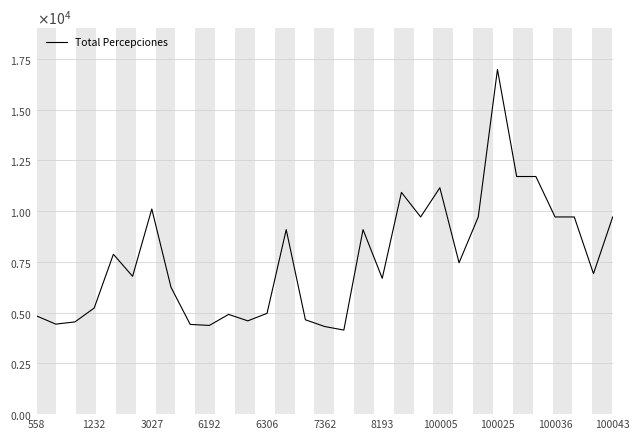

Does the chart have visible grid lines?

Yes